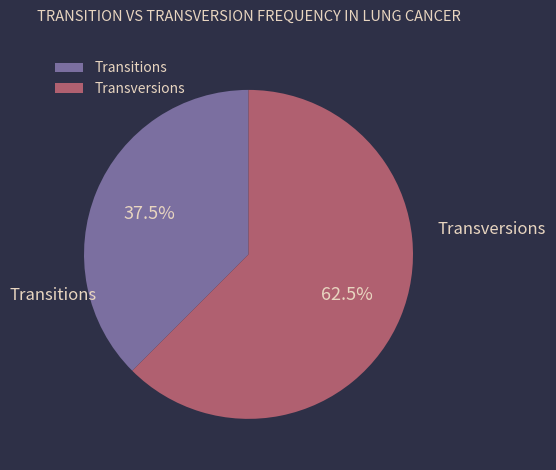

How many slices are in this pie chart?

2